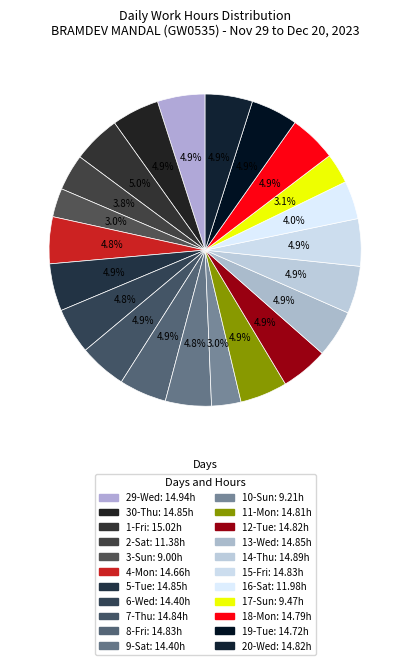

True or false: 19-Tue accounts for 13% of the total.

False